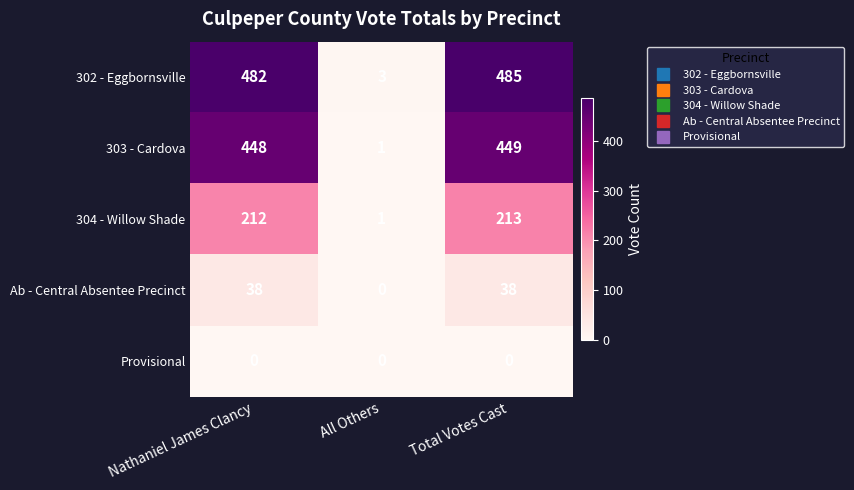

Reading right to left, transcribe all the data shown in this chart.

302 - Eggbornsville: Total Votes Cast=485	All Others=3	Nathaniel James Clancy=482
303 - Cardova: Total Votes Cast=449	All Others=1	Nathaniel James Clancy=448
304 - Willow Shade: Total Votes Cast=213	All Others=1	Nathaniel James Clancy=212
Ab - Central Absentee Precinct: Total Votes Cast=38	All Others=0	Nathaniel James Clancy=38
Provisional: Total Votes Cast=0	All Others=0	Nathaniel James Clancy=0